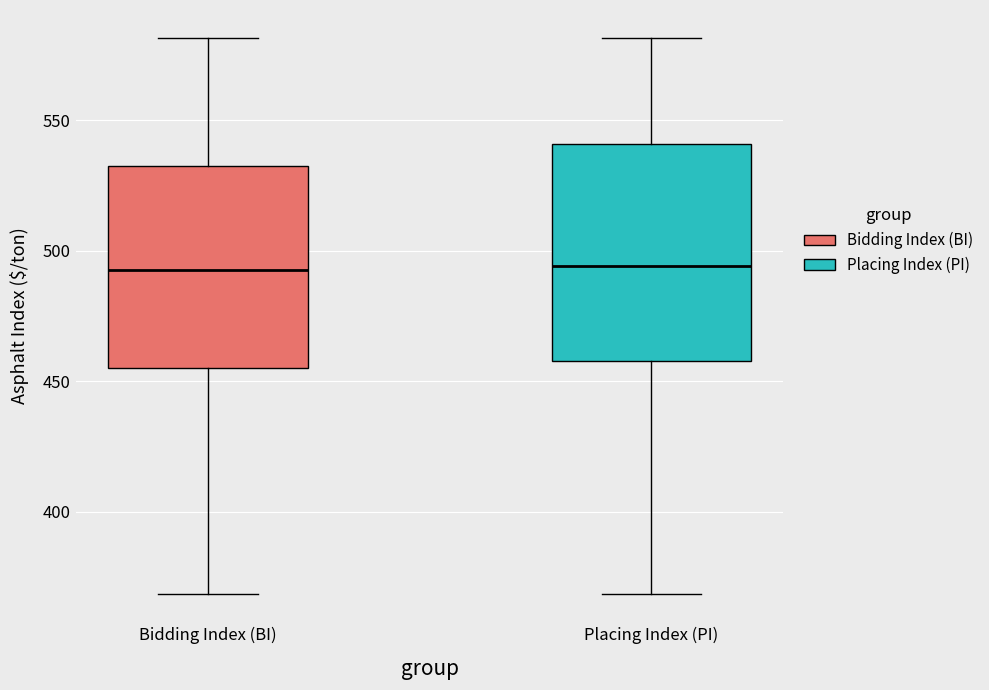

Where is the upper edge of the box for Placing Index (PI) on the y-axis? The values are not printed on the chart, so give them approximately, as read against the axis.

540